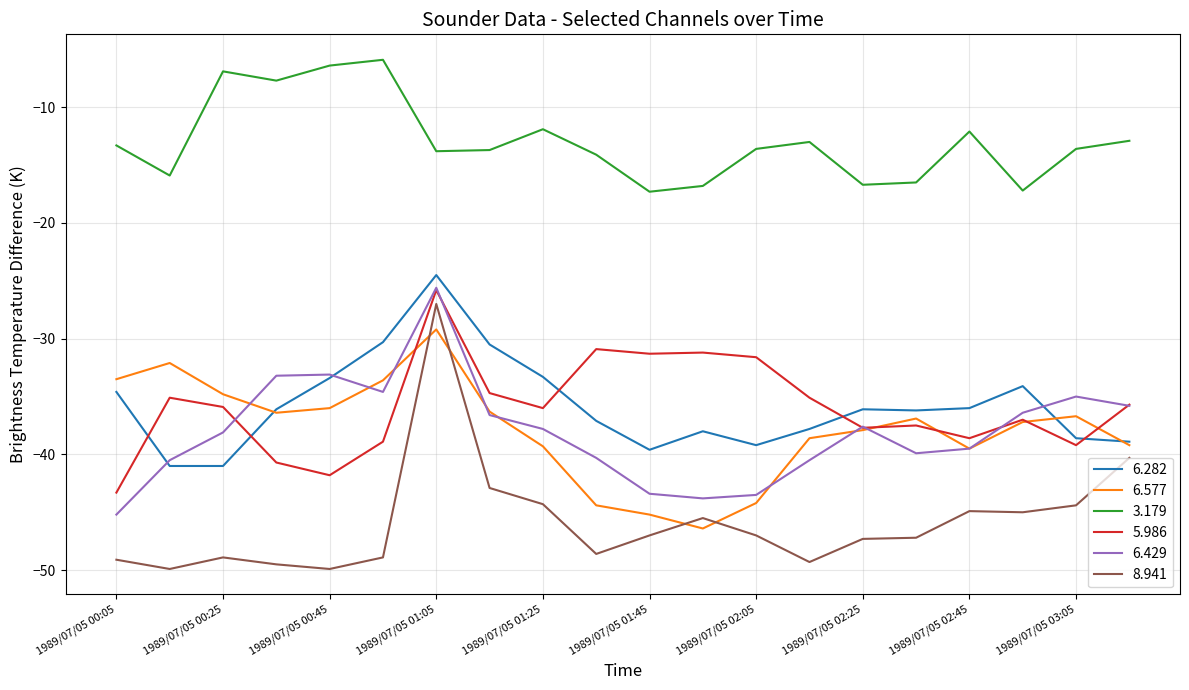

Count the number of data series in this chart.

6